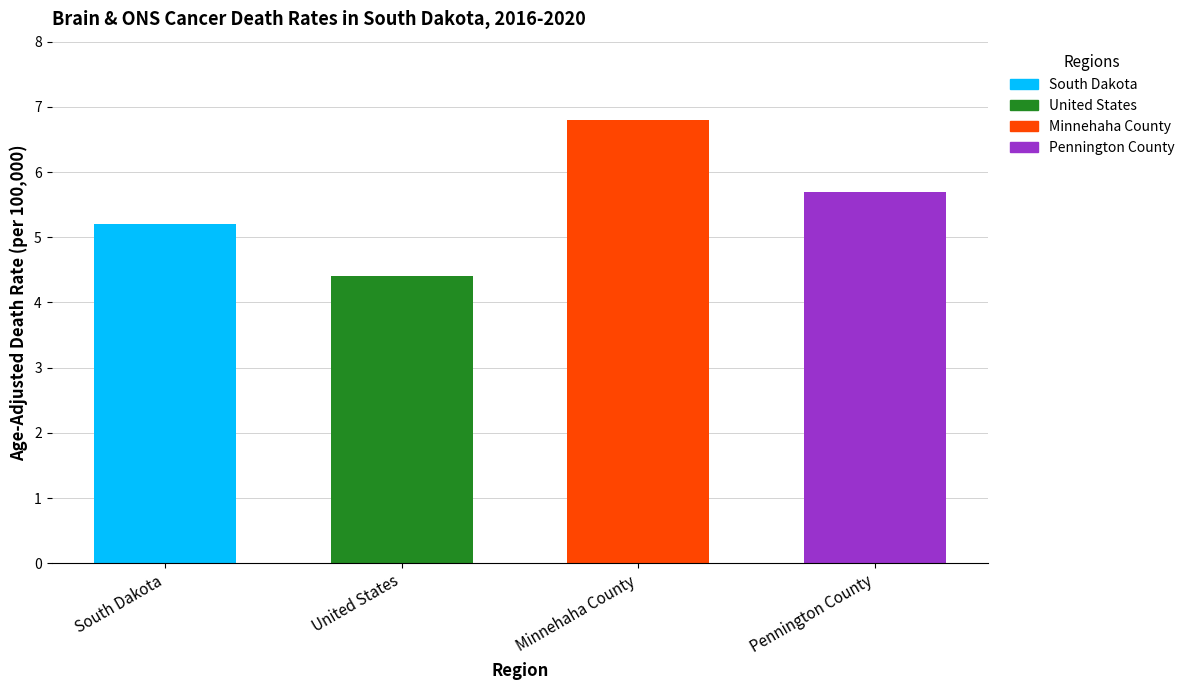

At which category does the chart reach its minimum across all series?

United States